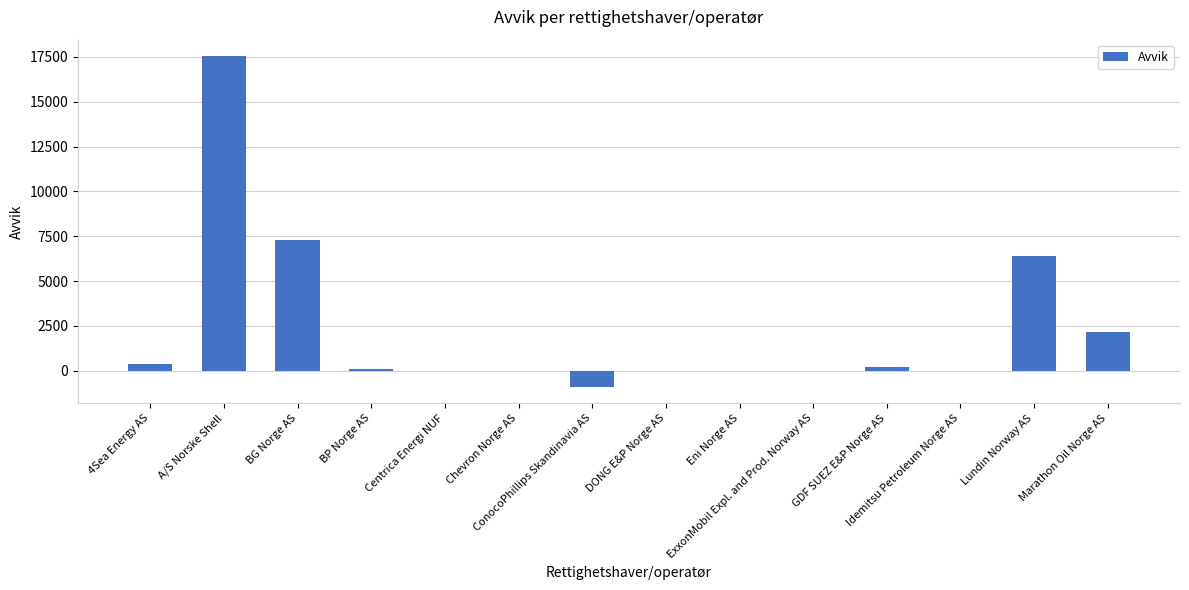

What is the greatest value displayed?

17545